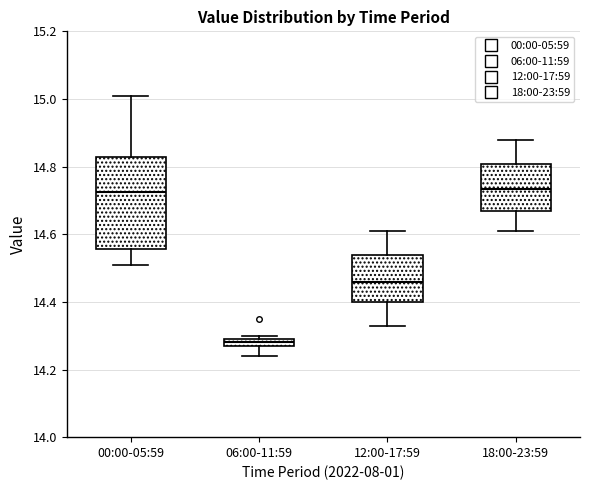

Where is the upper edge of the box for 18:00-23:59 on the y-axis? The values are not printed on the chart, so give them approximately, as read against the axis.

14.80